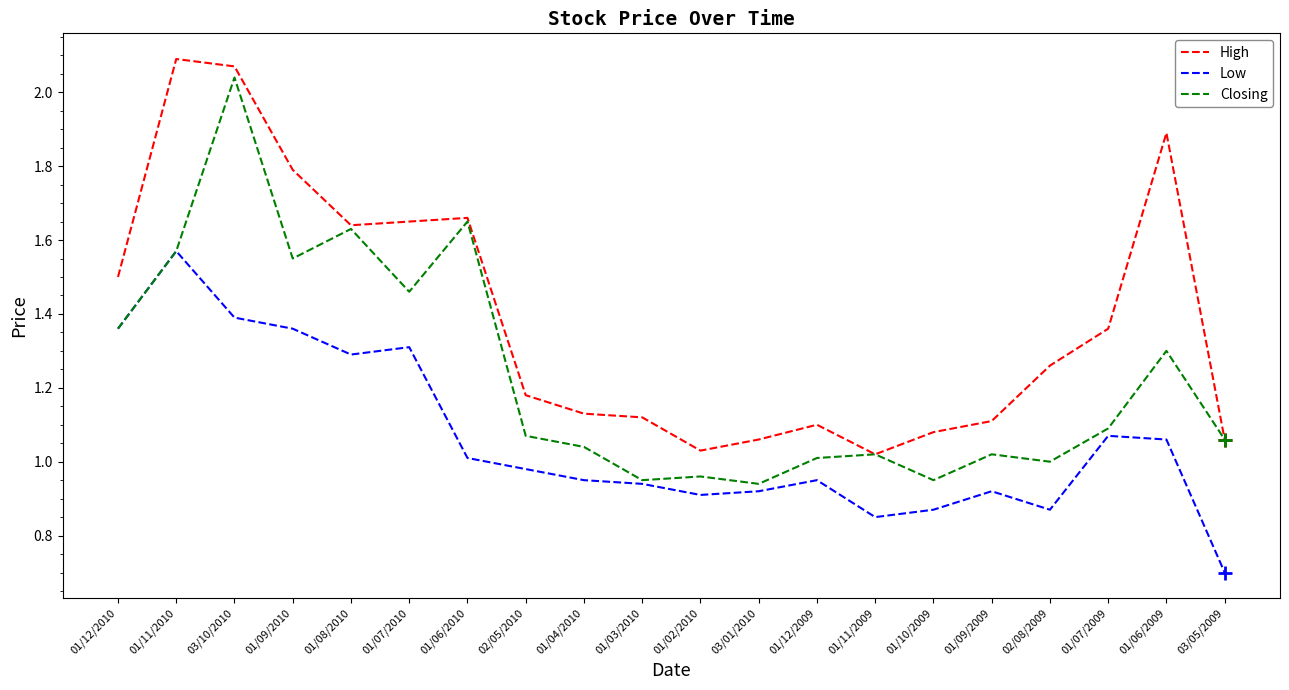

At which category does Closing reach its first local valley?

01/09/2010